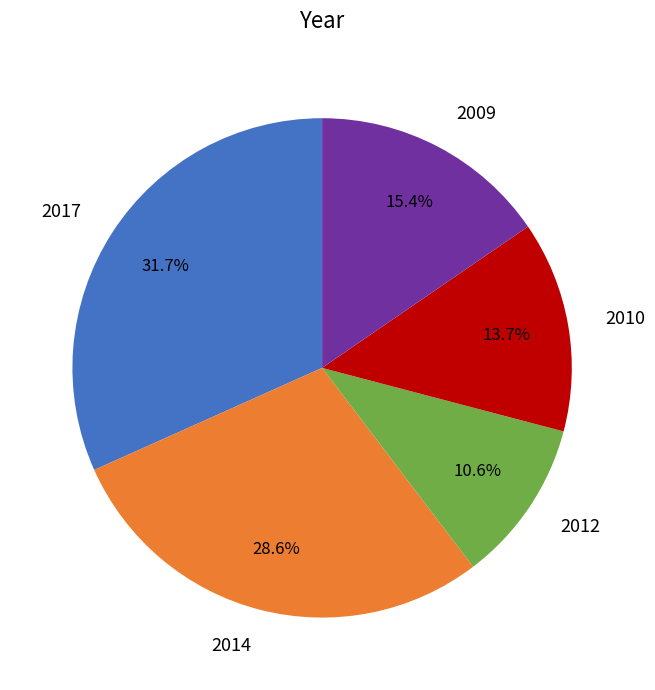

What is the smallest slice in the pie chart?

2012